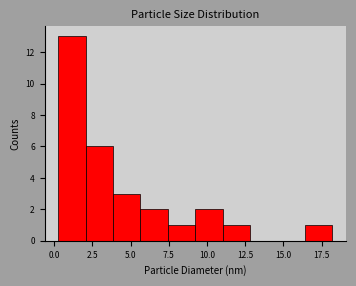

Read against the x-axis, roughly where is the centre of the tallest bar?

1.0